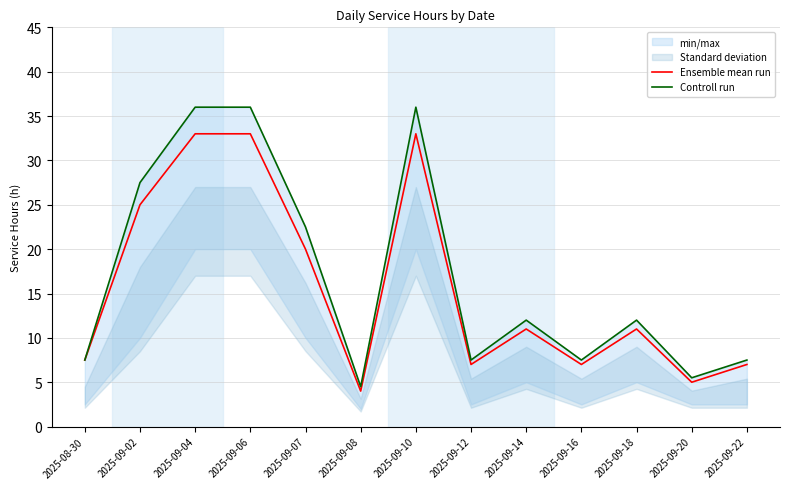

Where does the Controll run series first go above 12?

2025-09-02